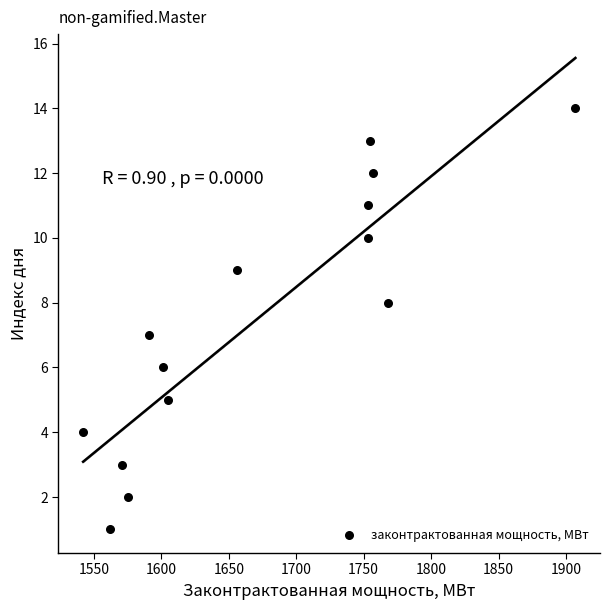

What is the range of Y values (max minus min)?

13